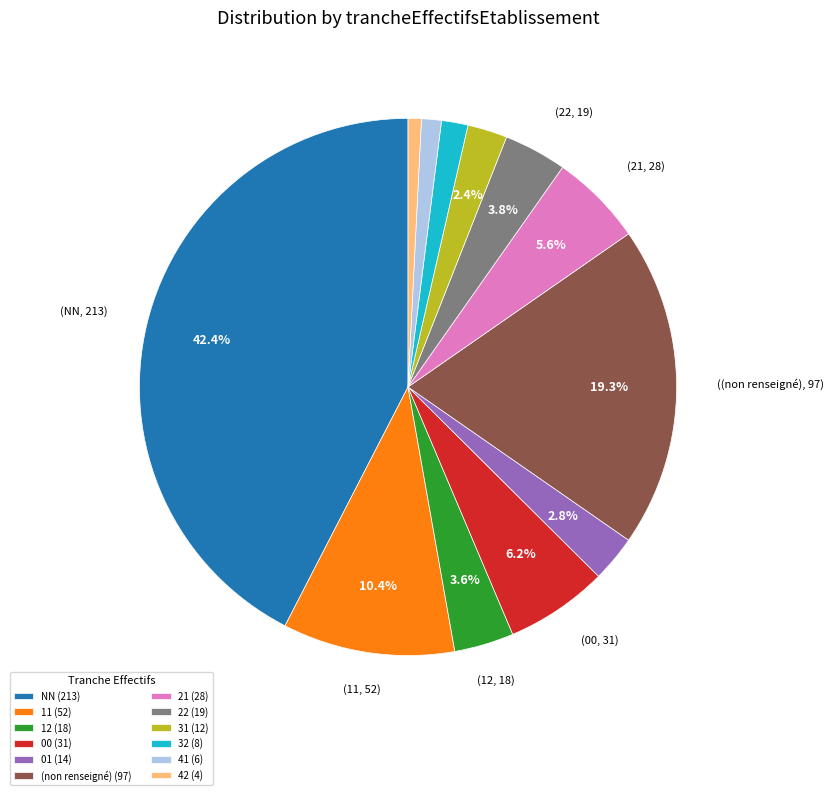

What is the largest slice in the pie chart?

NN (213)